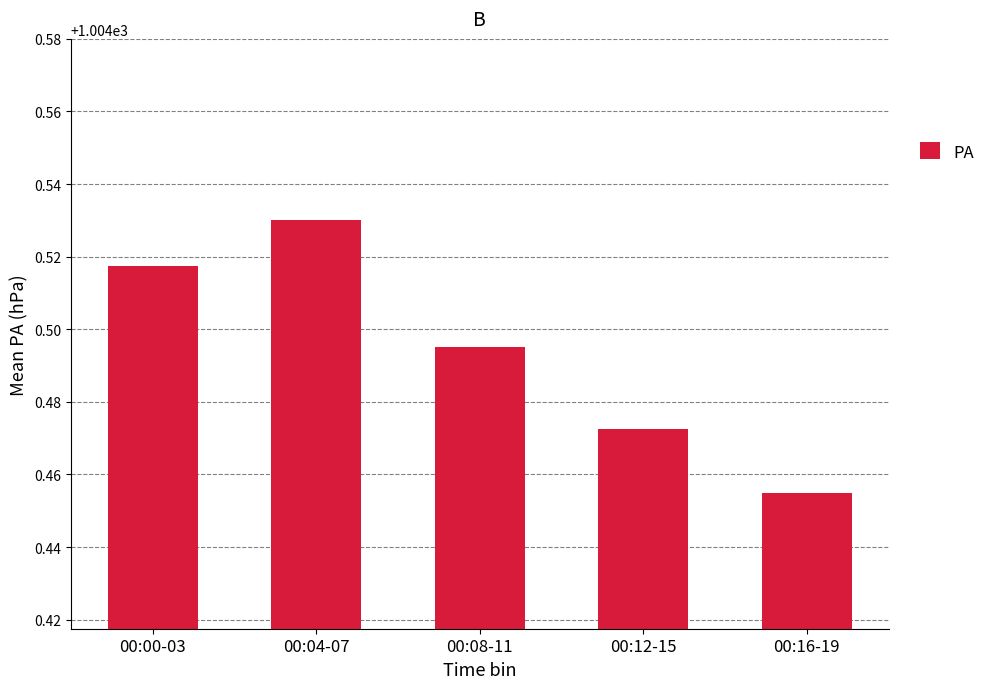

At which label is the value closest to 1004?

00:16-19